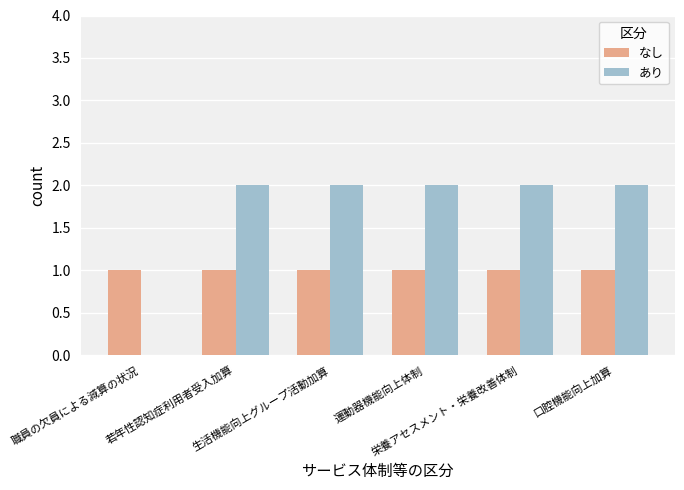

Which series has the largest total across all categories?

あり